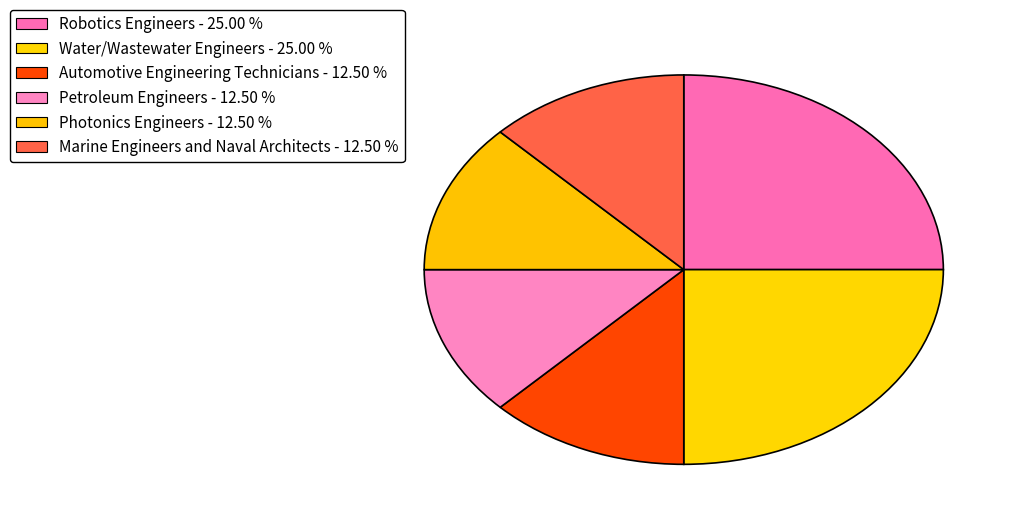

Which category has the smallest portion of the pie?

Automotive Engineering Technicians